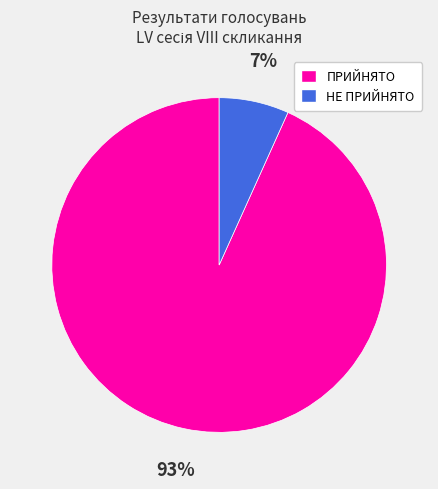

Which category accounts for the majority?

ПРИЙНЯТО